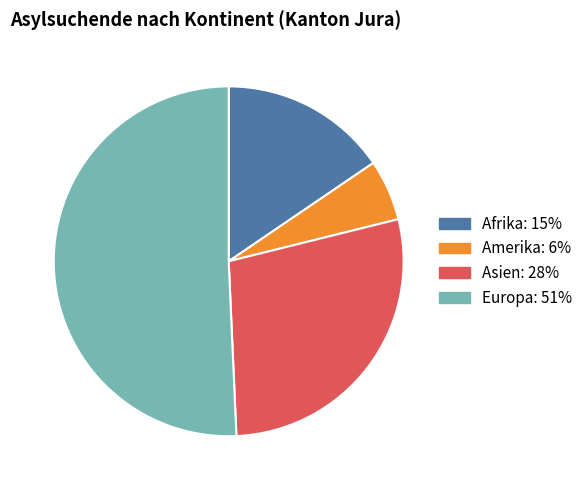

How many segments does this pie chart have?

4